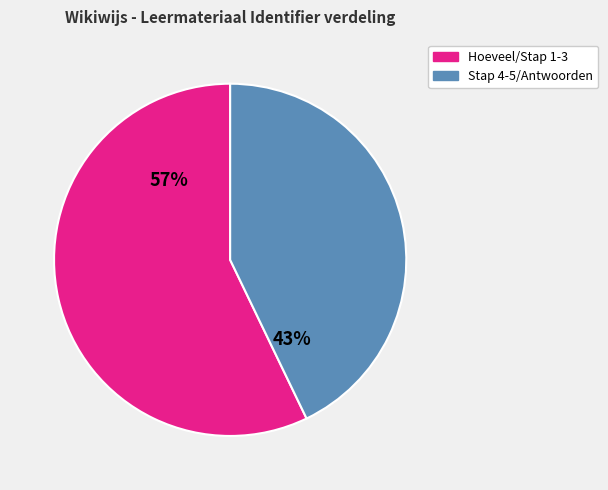

Is there any slice that represents more than half of the pie?

Yes